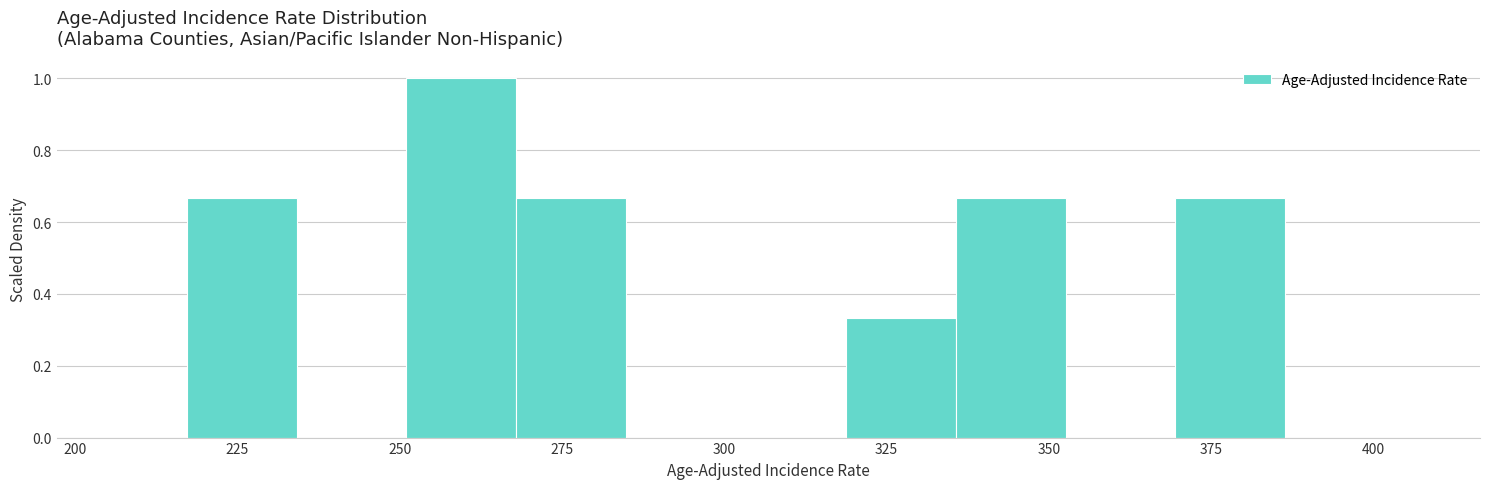

Read against the x-axis, roughly where is the centre of the tallest bar?

260